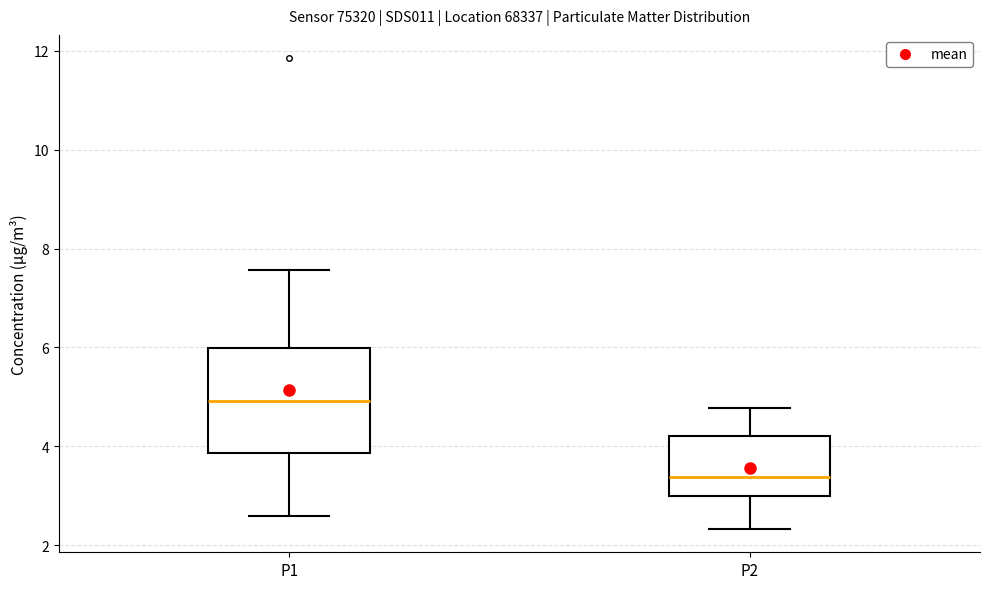

Which box has the lowest median line?

P2